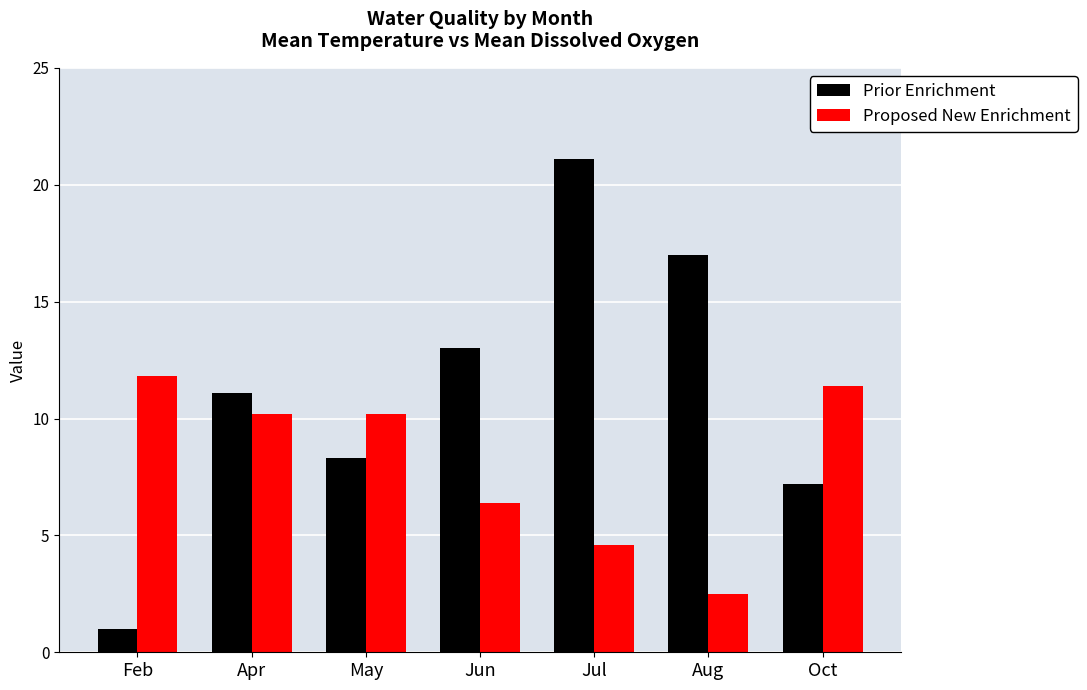

Reading left to right, transcribe all the data shown in this chart.

Prior Enrichment: Feb=1.0	Apr=11.1	May=8.3	Jun=13.0	Jul=21.1	Aug=17.0	Oct=7.2
Proposed New Enrichment: Feb=11.8	Apr=10.2	May=10.2	Jun=6.4	Jul=4.6	Aug=2.5	Oct=11.4